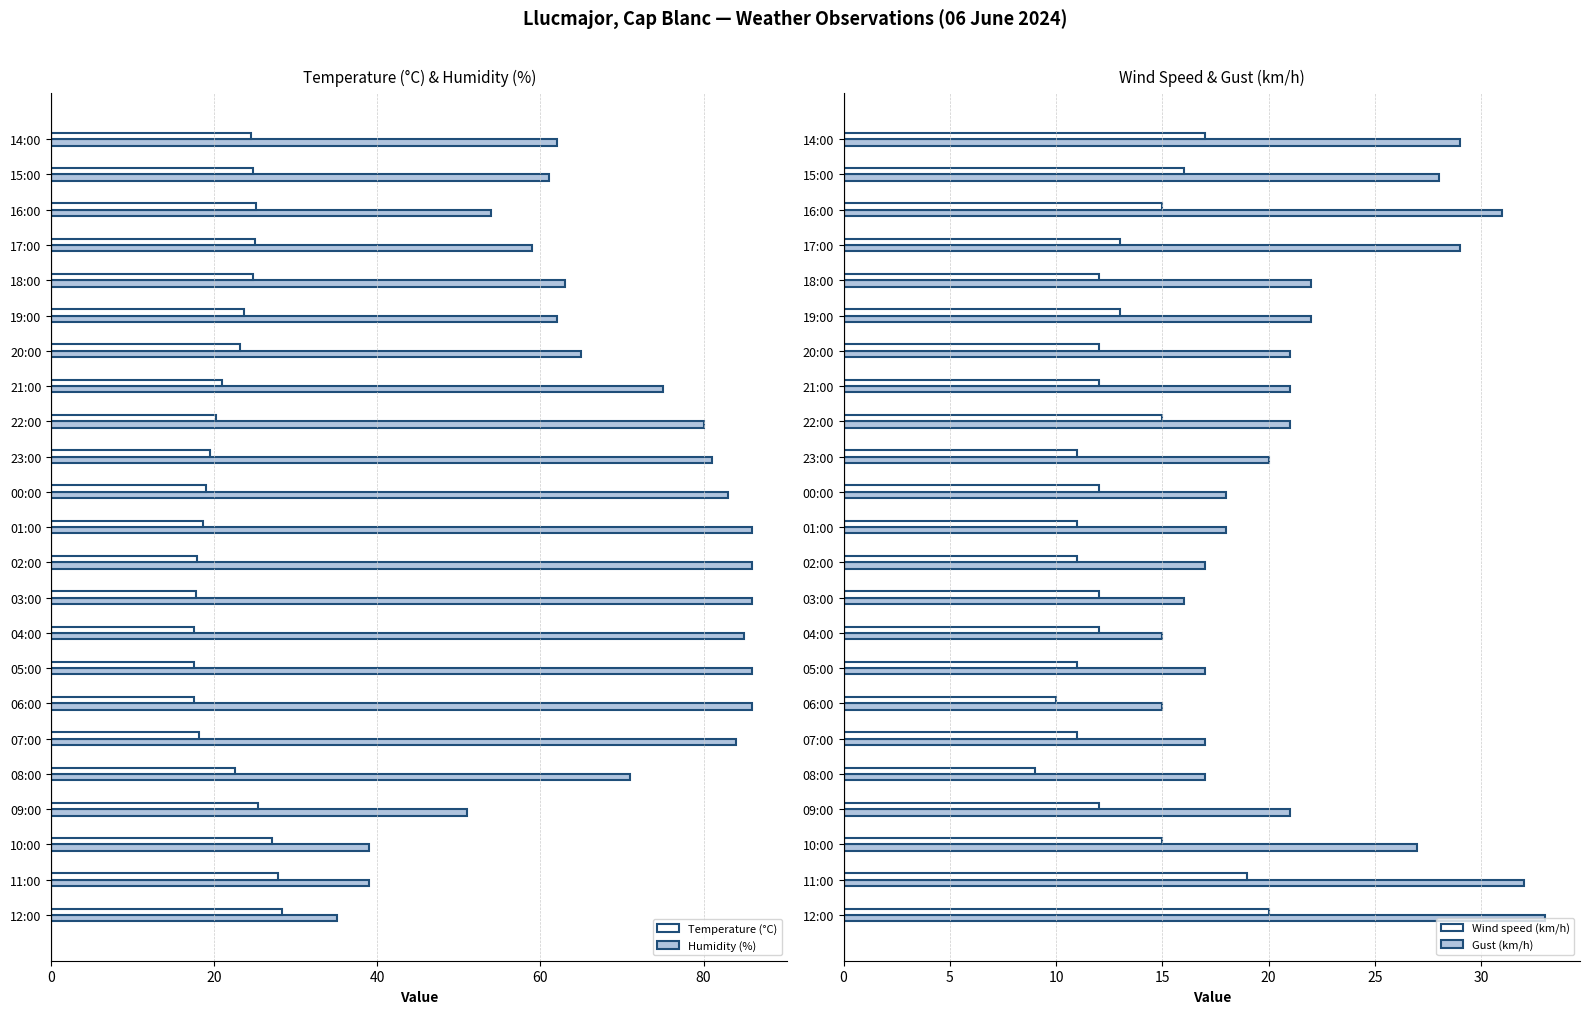

At which label does Humidity (%) reach its minimum?

12:00